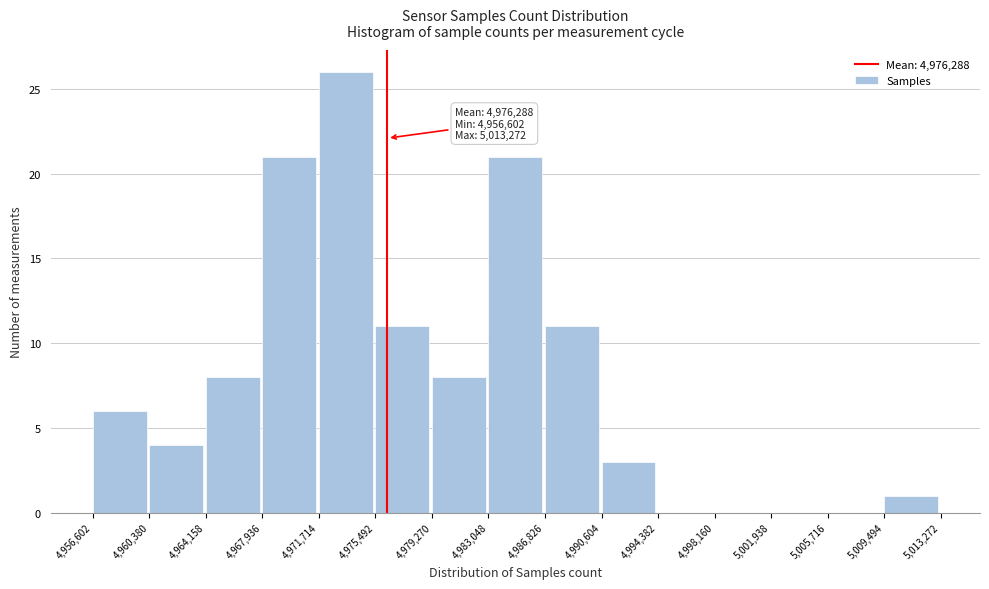

Which range on the x-axis has the tallest bar?

4,971,714 to 4,975,492